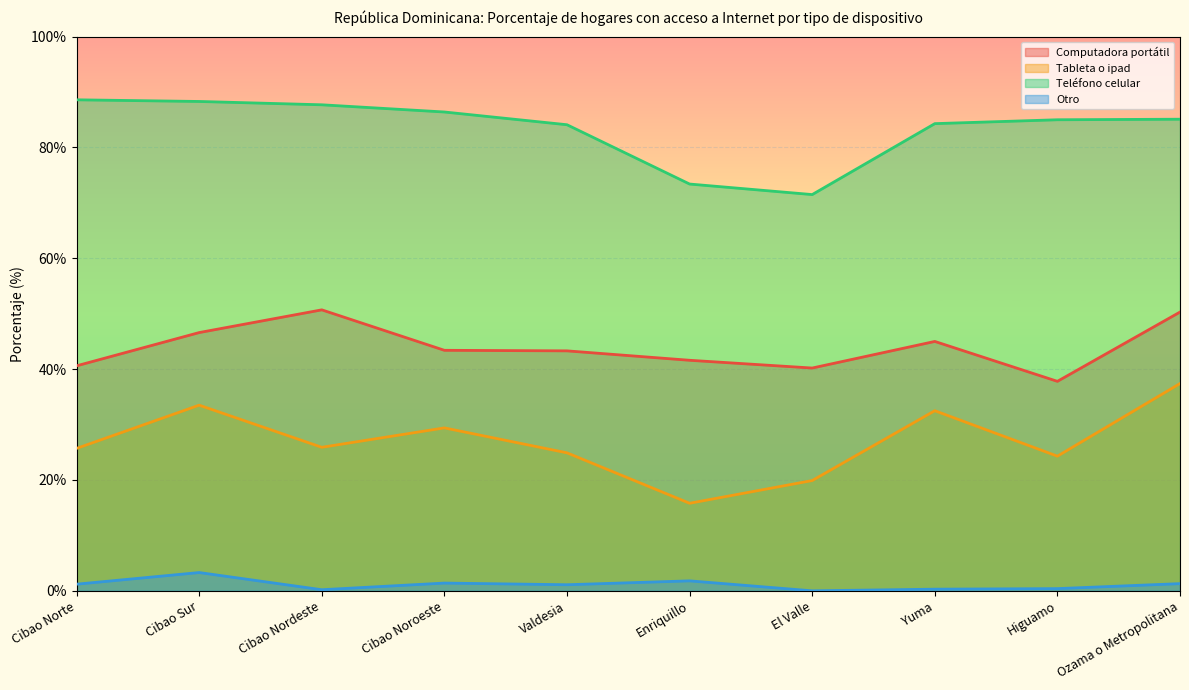

Reading left to right, list all the values displayed in this chart.

Computadora portátil: 40.6	46.6	50.7	43.4	43.3	41.6	40.2	45.0	37.8	50.3
Tableta o ipad: 25.7	33.5	25.9	29.4	24.9	15.8	19.9	32.5	24.3	37.4
Teléfono celular: 88.6	88.3	87.7	86.4	84.1	73.4	71.5	84.3	85.0	85.1
Otro: 1.2	3.3	0.2	1.4	1.1	1.8	0.0	0.3	0.4	1.3